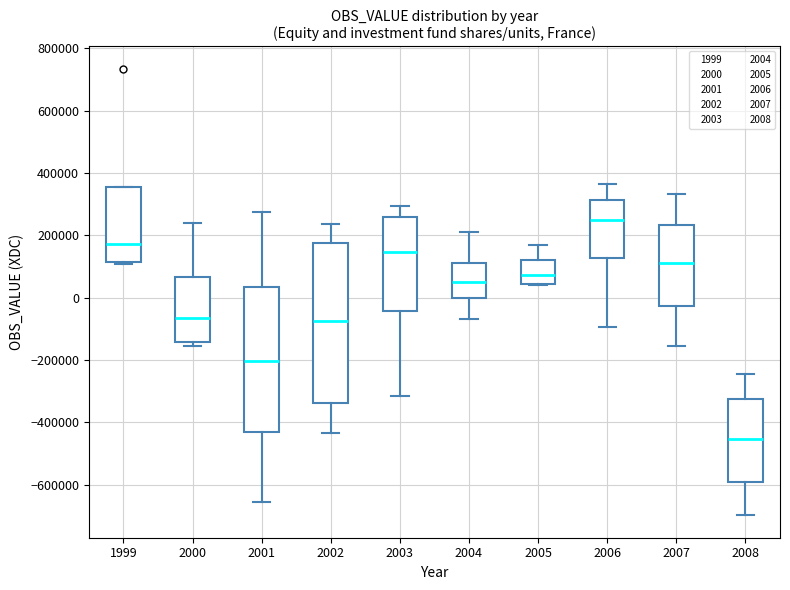

Which box is the tallest, from its lower edge to its upper edge?

2002